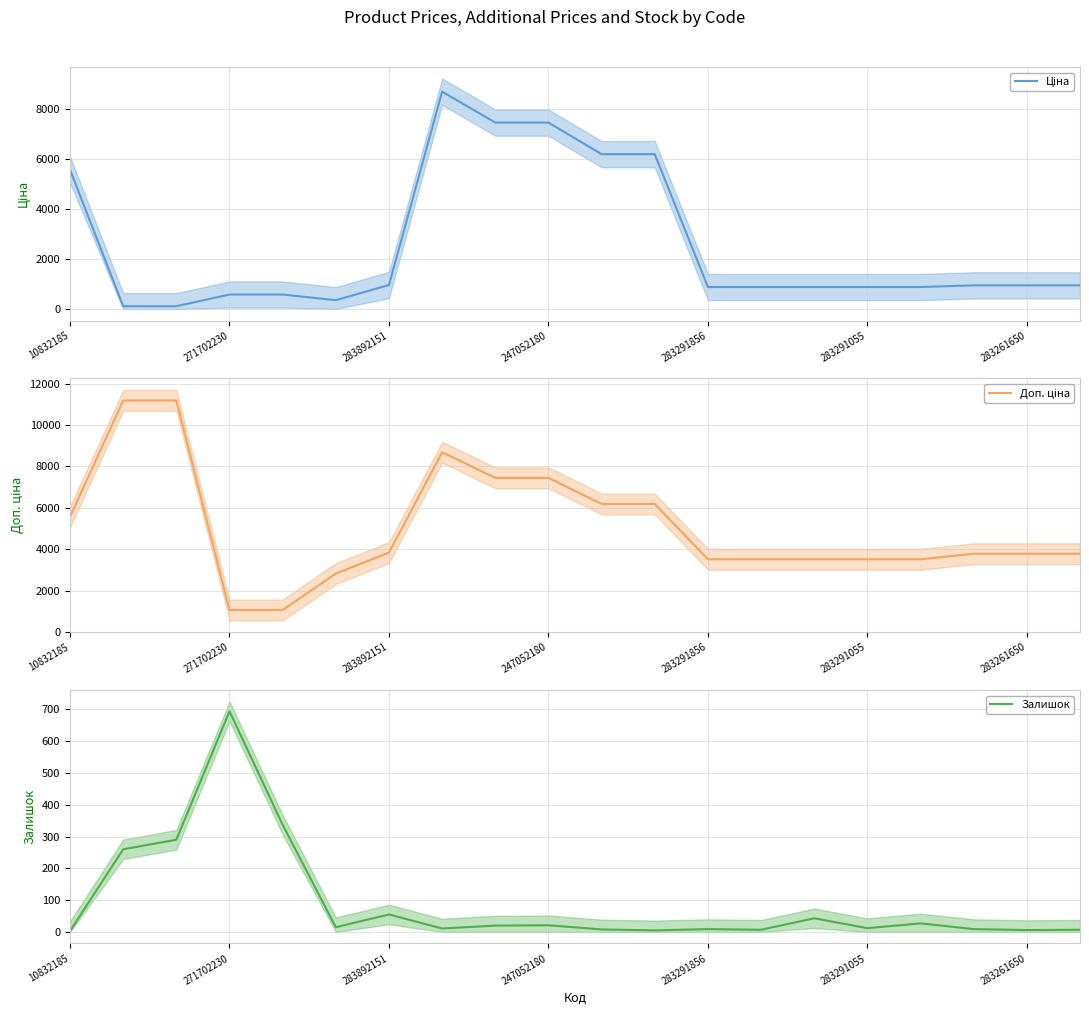

True or false: Залишок has a value of 21 at 247052180.

True